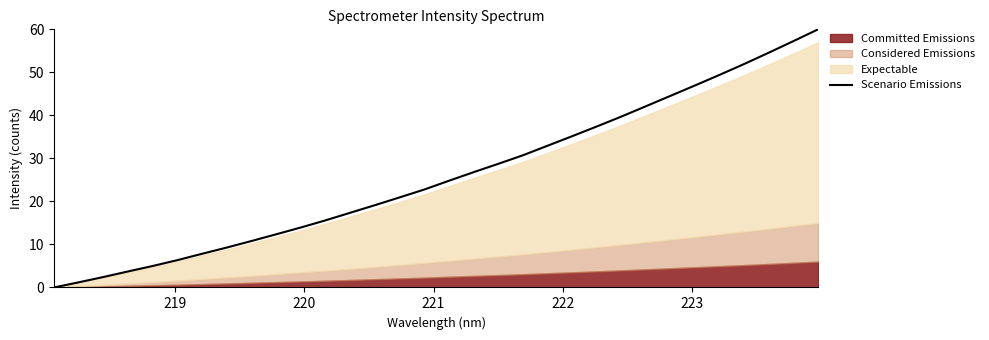

What is the sum of all values?

831.5